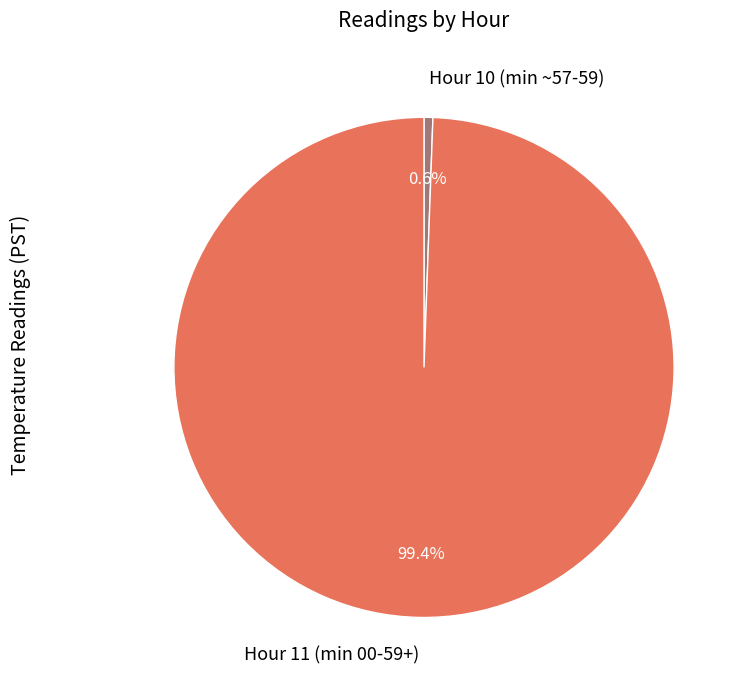

Between Hour 10 (min ~57-59) and Hour 11 (min 00-59+), which is larger?

Hour 11 (min 00-59+)